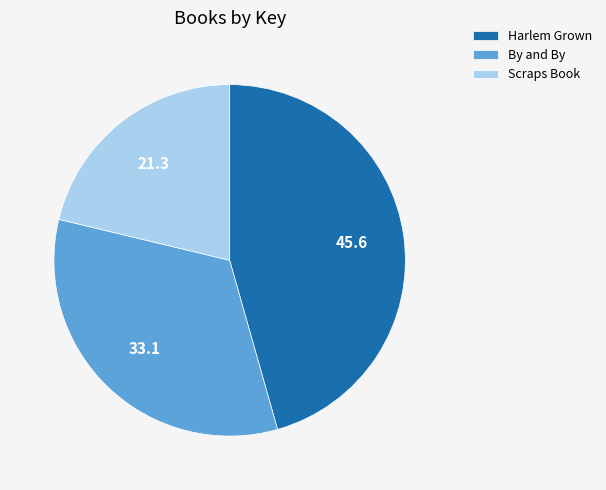

Between By and By and Scraps Book, which is larger?

By and By